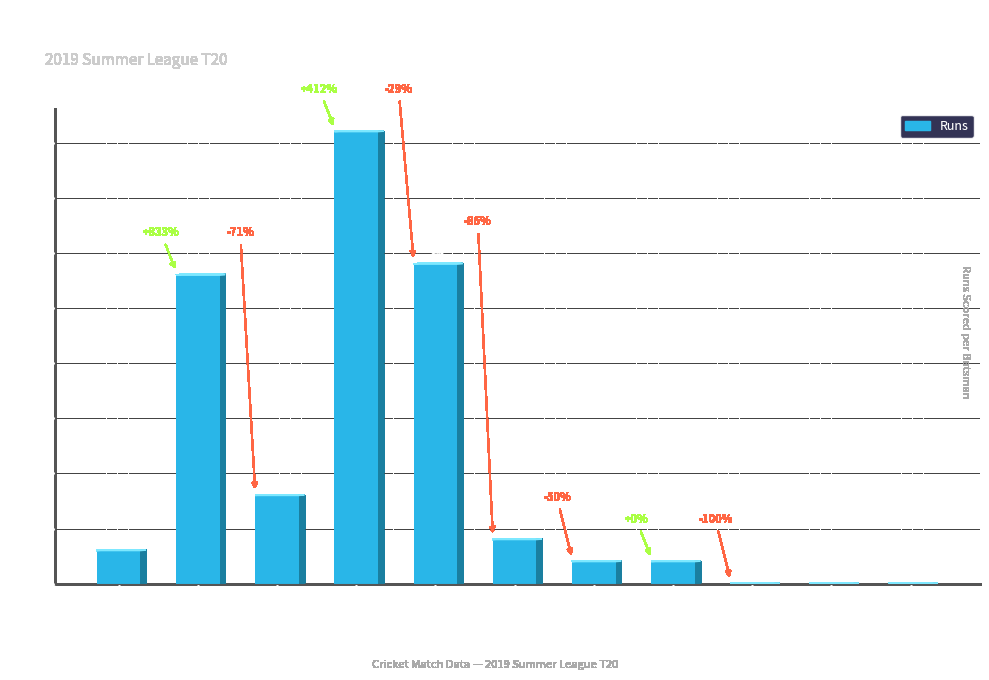

What is the difference between the maximum and minimum values?

41